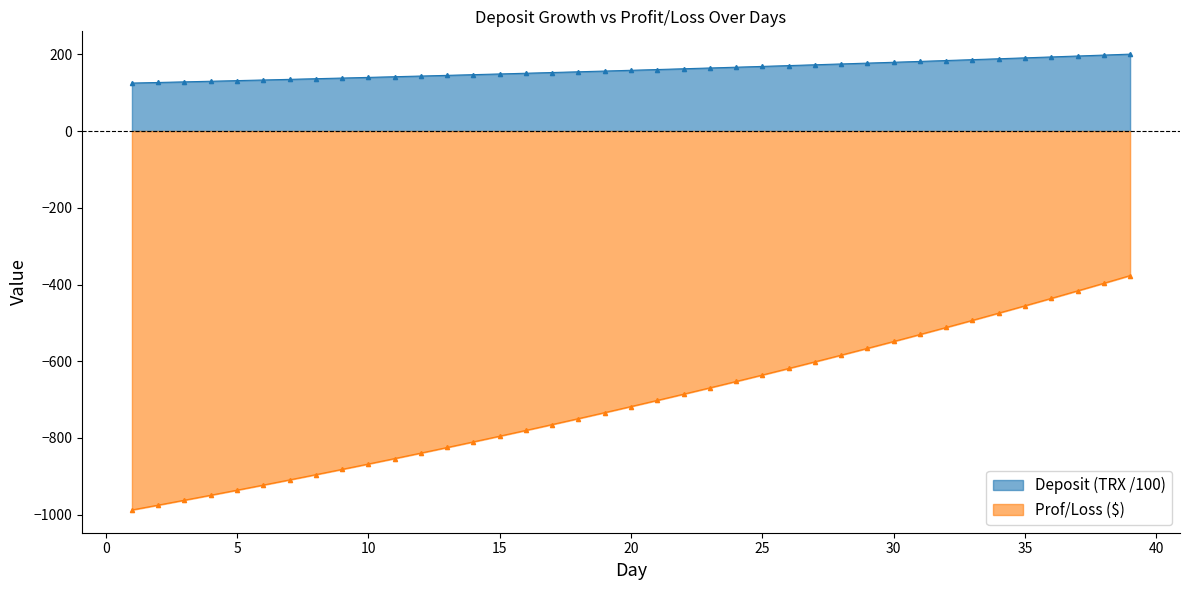

Reading right to left, transcribe all the data shown in this chart.

Deposit (TRX): 200.4	197.9	195.5	193.1	190.7	188.3	186.0	183.7	181.5	179.2	177.0	174.8	172.7	170.5	168.4	166.3	164.3	162.3	160.3	158.3	156.3	154.4	152.5	150.6	148.7	146.9	145.1	143.3	141.5	139.8	138.1	136.4	134.7	133.0	131.4	129.7	128.1	126.6	125.0
Prof/Loss ($): -376.7	-396.7	-416.5	-436.1	-455.4	-474.4	-493.3	-511.9	-530.2	-548.4	-566.3	-584.0	-601.5	-618.8	-635.8	-652.6	-669.3	-685.7	-701.9	-718.0	-733.8	-749.4	-764.9	-780.1	-795.2	-810.0	-824.7	-839.2	-853.6	-867.7	-881.7	-895.5	-909.1	-922.6	-935.9	-949.1	-962.0	-974.8	-987.5